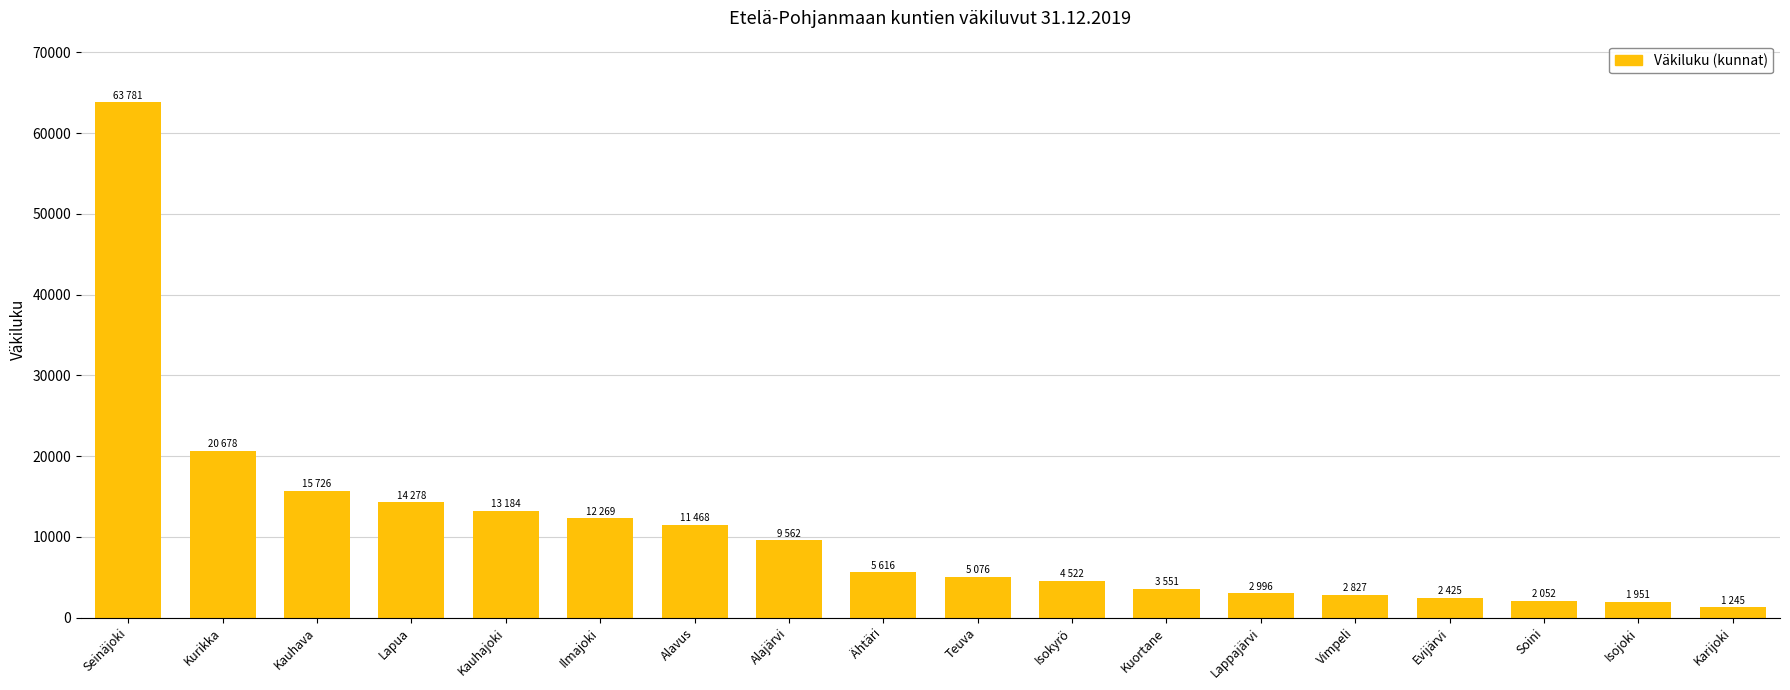

At which category does the chart reach its peak across all series?

Seinäjoki